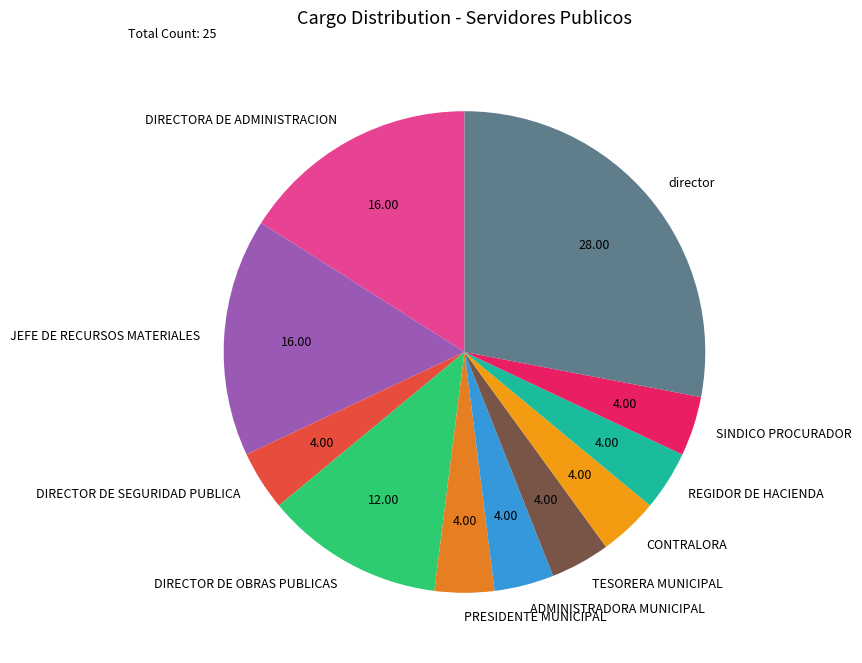

Between ADMINISTRADORA MUNICIPAL and director, which is larger?

director